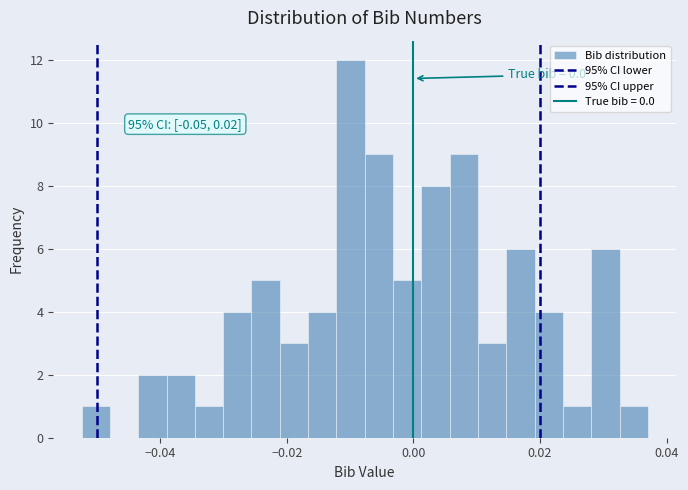

Read against the x-axis, roughly where is the centre of the tallest bar?

-0.010